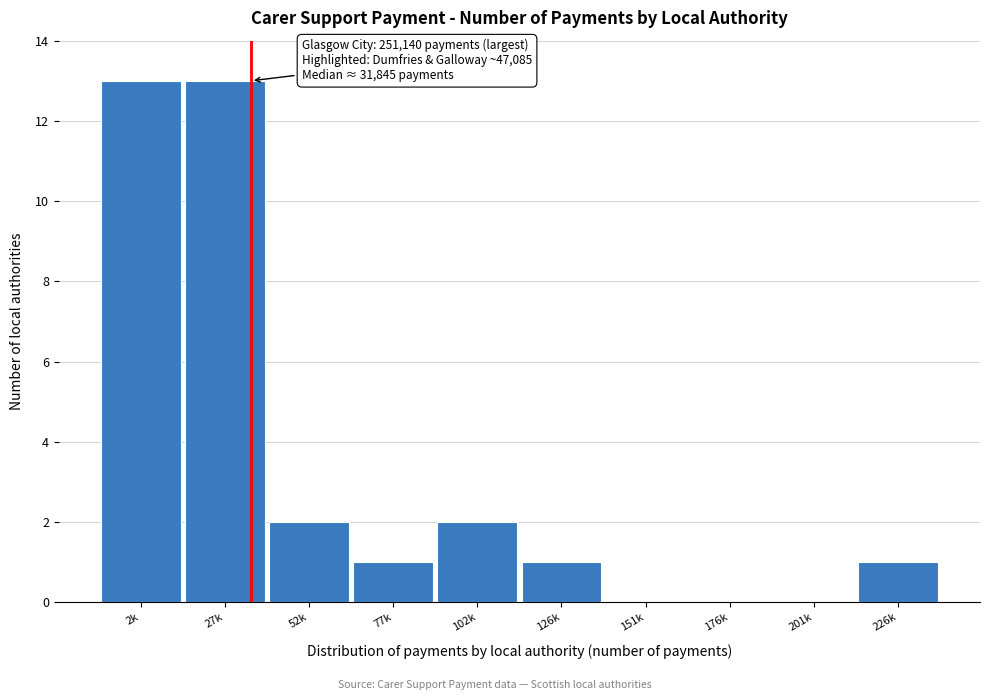

Reading left to right, what are all the values shown in this chart?

2k=13	27k=13	52k=2	77k=1	102k=2	126k=1	151k=0	176k=0	201k=0	226k=1